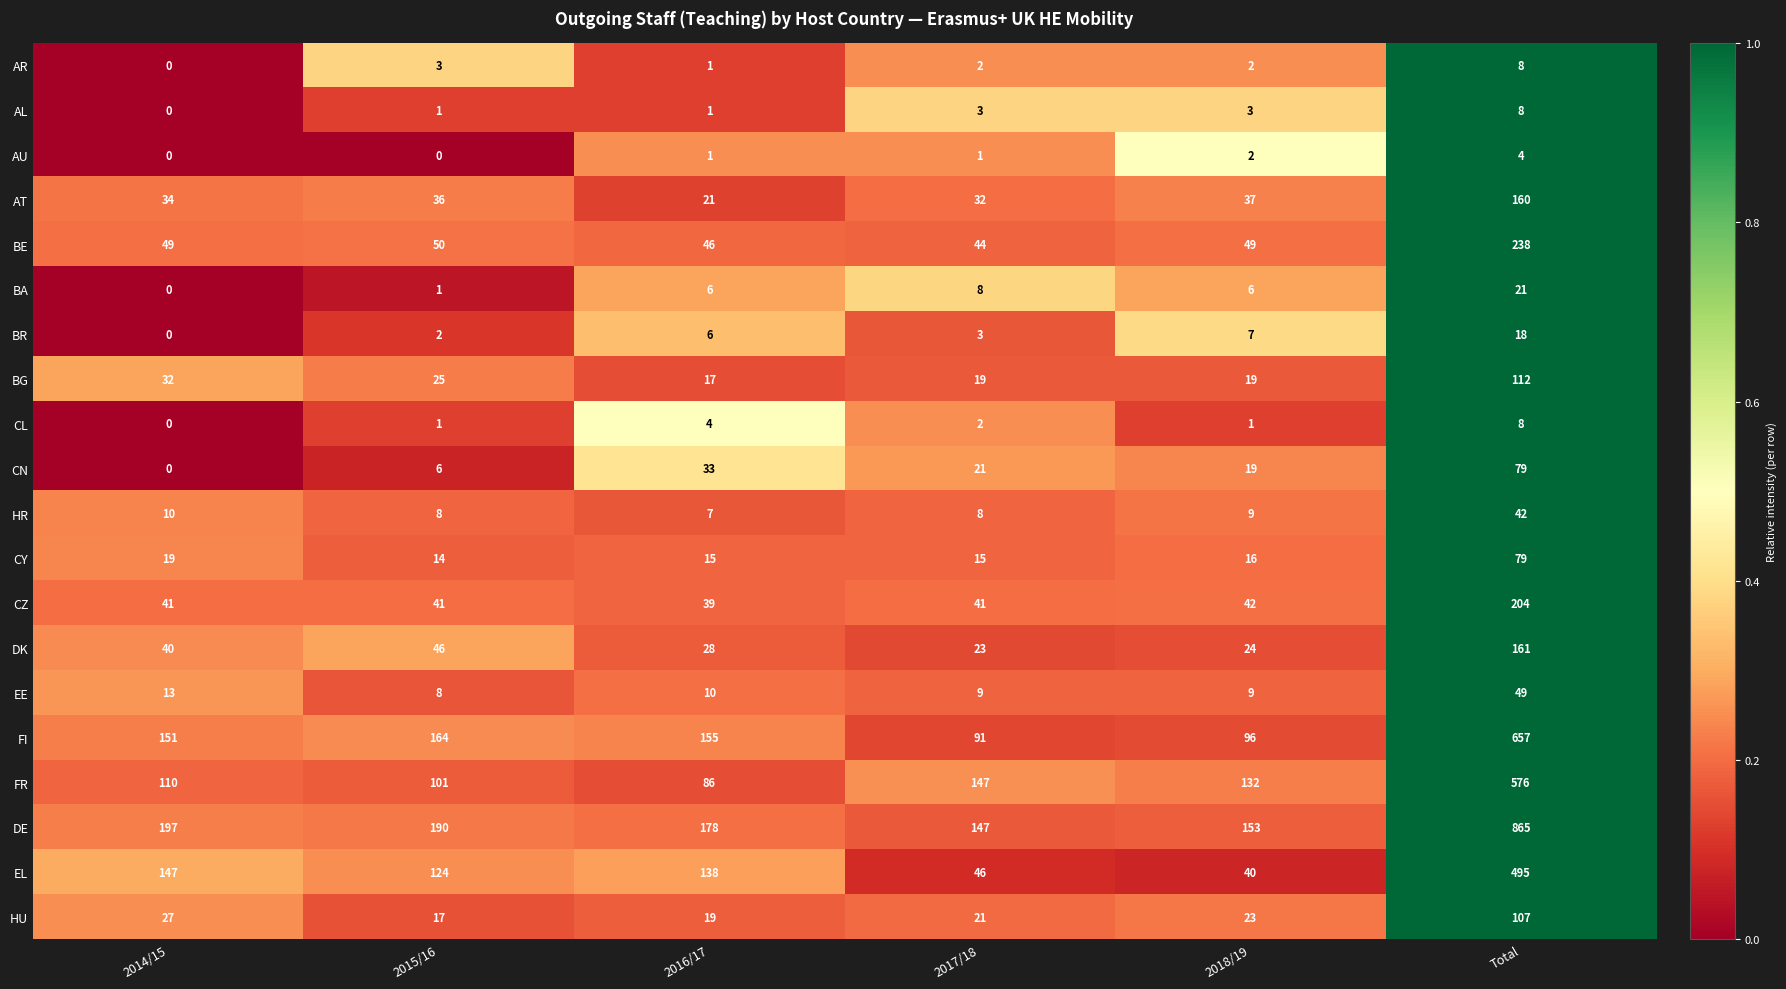

What is the maximum value shown in the chart?

865